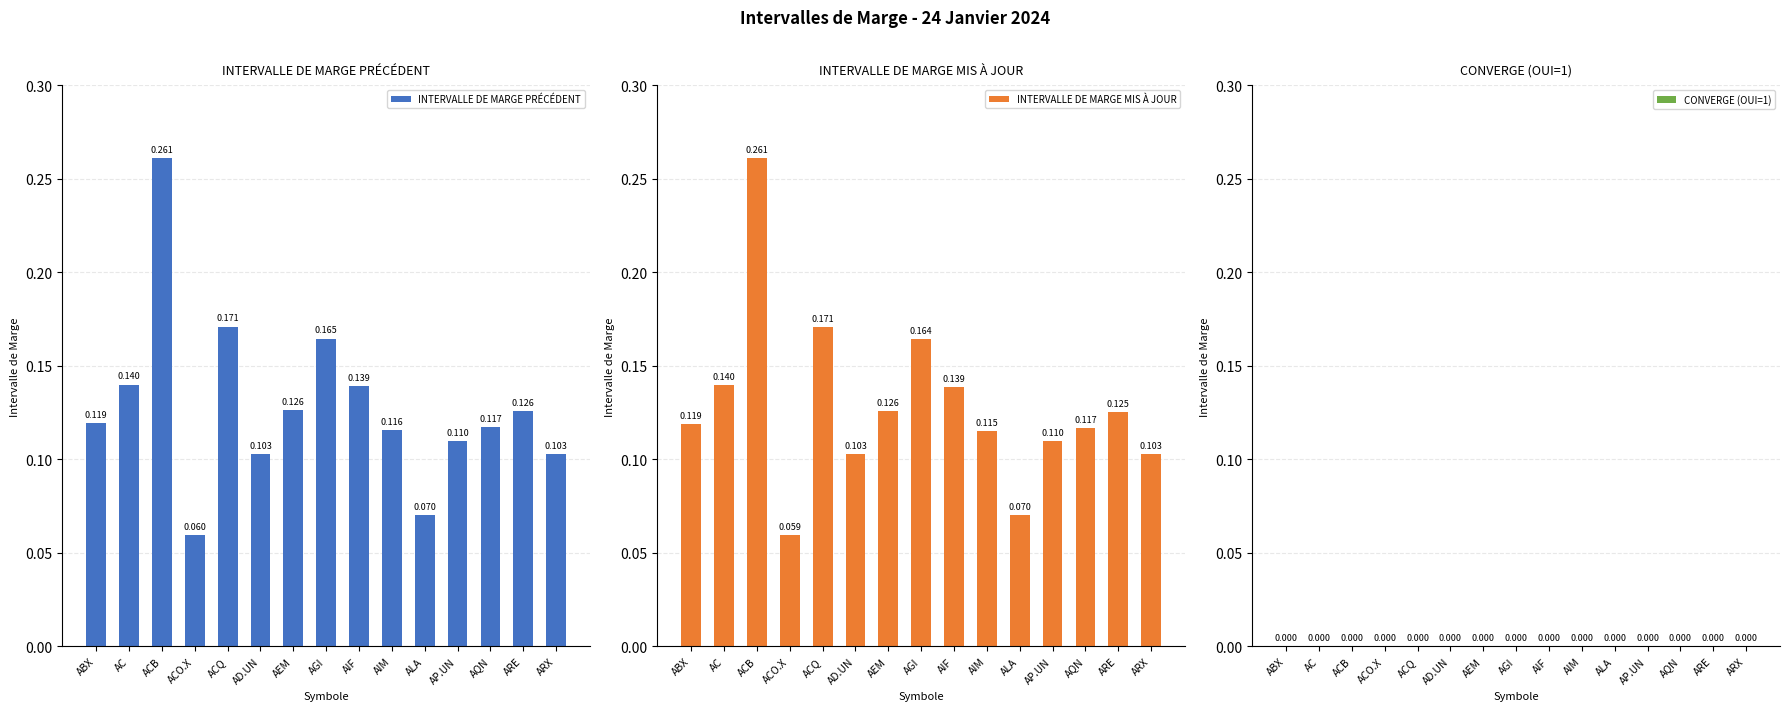

Are the bars grouped side by side (vs. stacked)?

Yes